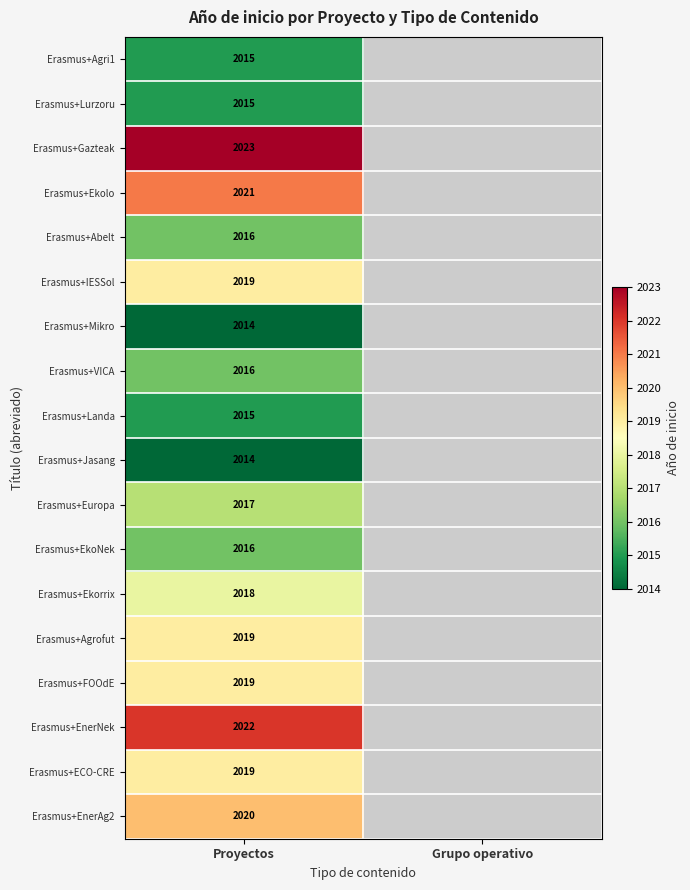

Is the value of Erasmus+FOOdE at Proyectos greater than the value of Erasmus+Ekolo at Proyectos?

No